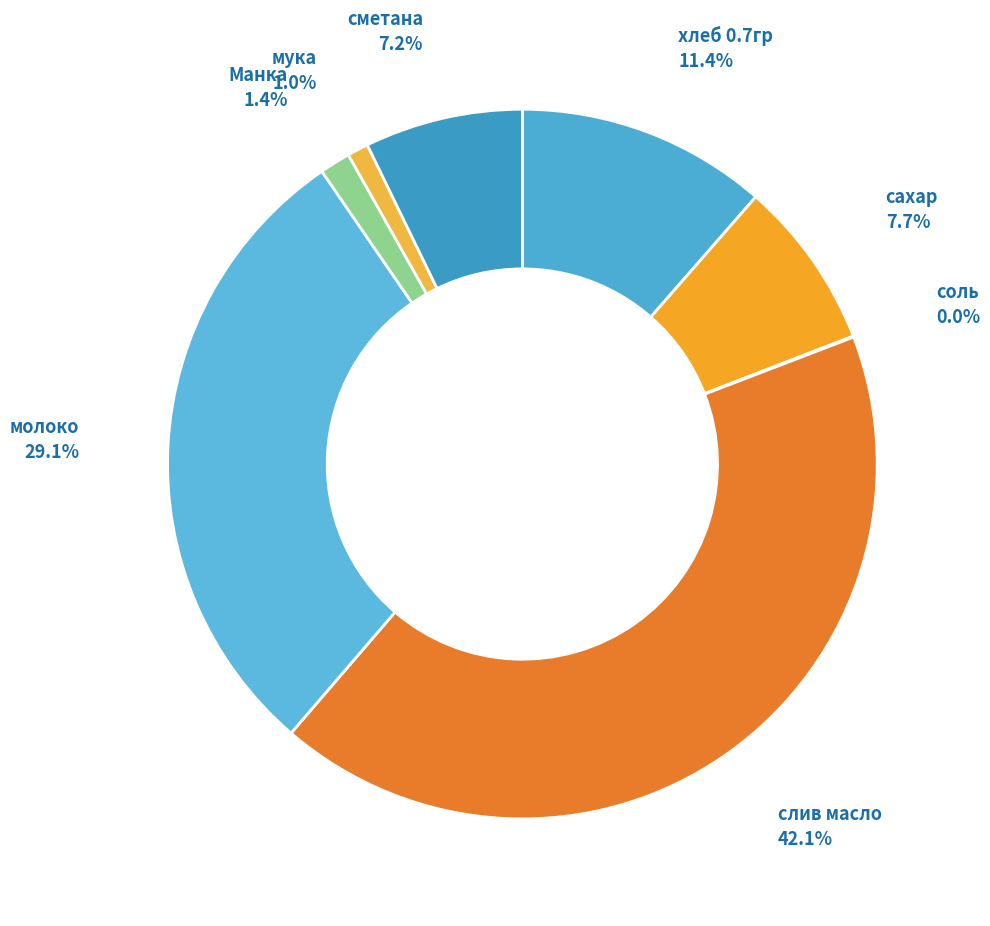

Is there a majority slice in this chart?

No